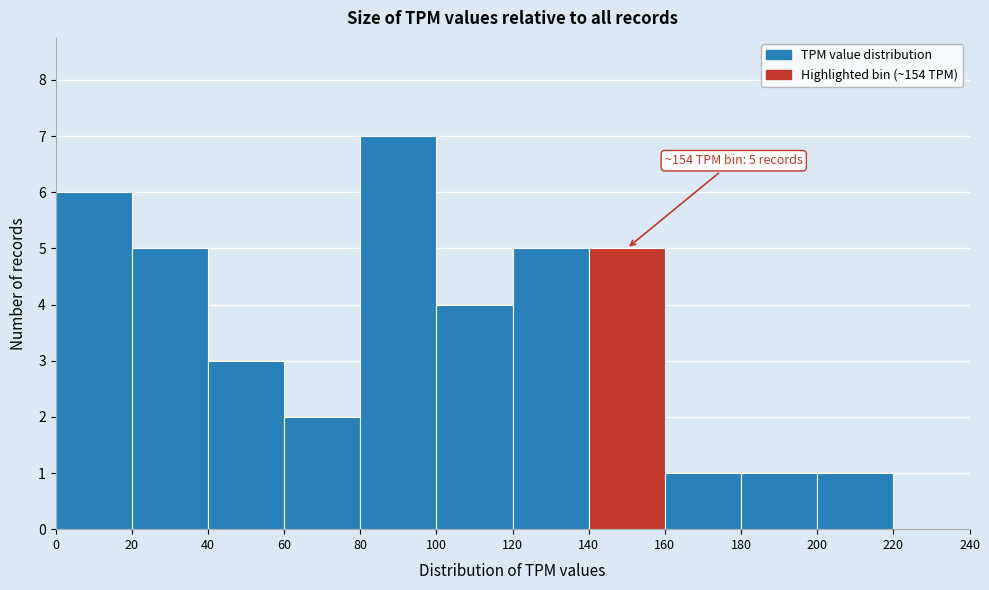

Over which range of the x-axis is the bar tallest?

80 to 100